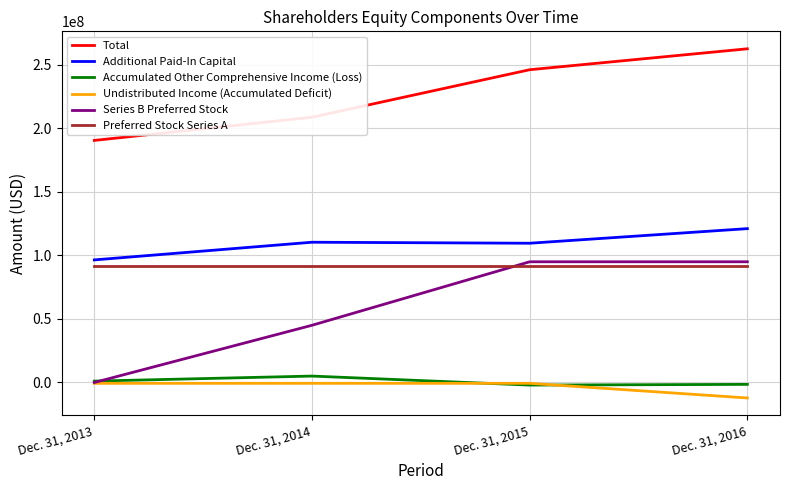

The value of Additional Paid-In Capital at Dec. 31, 2015 is 196814496. True or false?

False